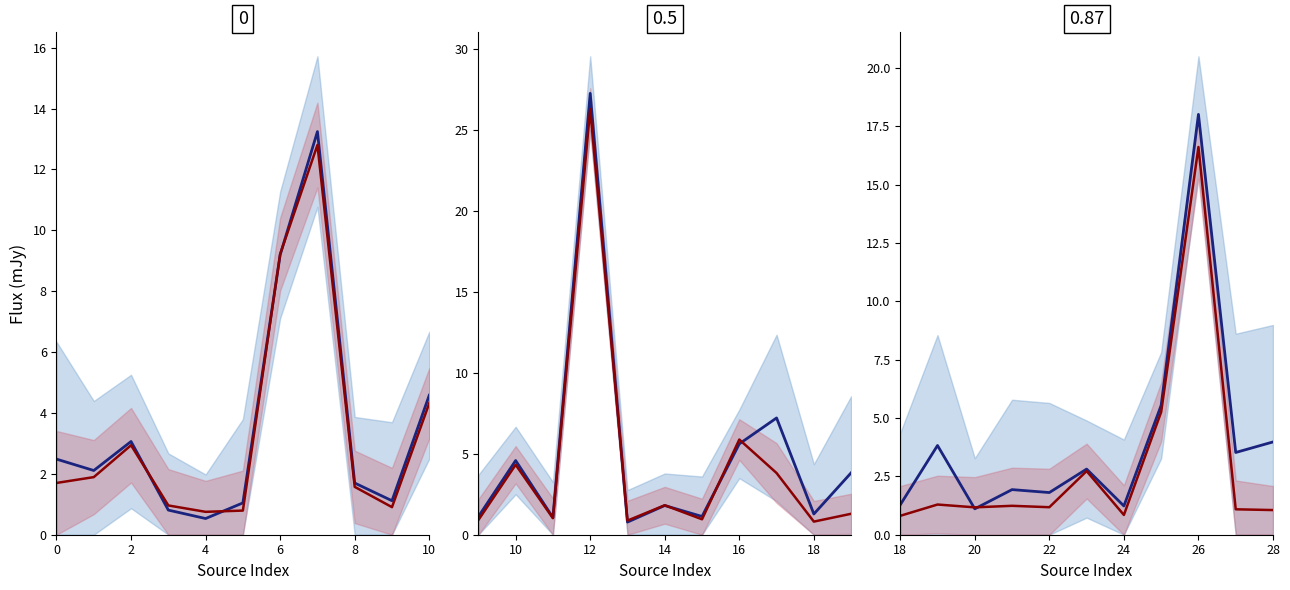

The value of Total flux at 6 is 2.9. True or false?

False